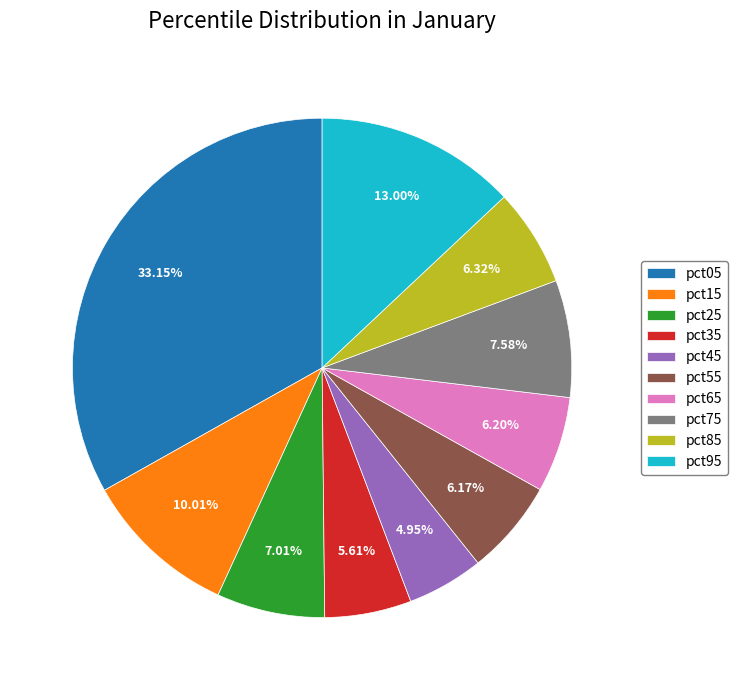

Is the sum of pct55 and pct75 greater than half?

No